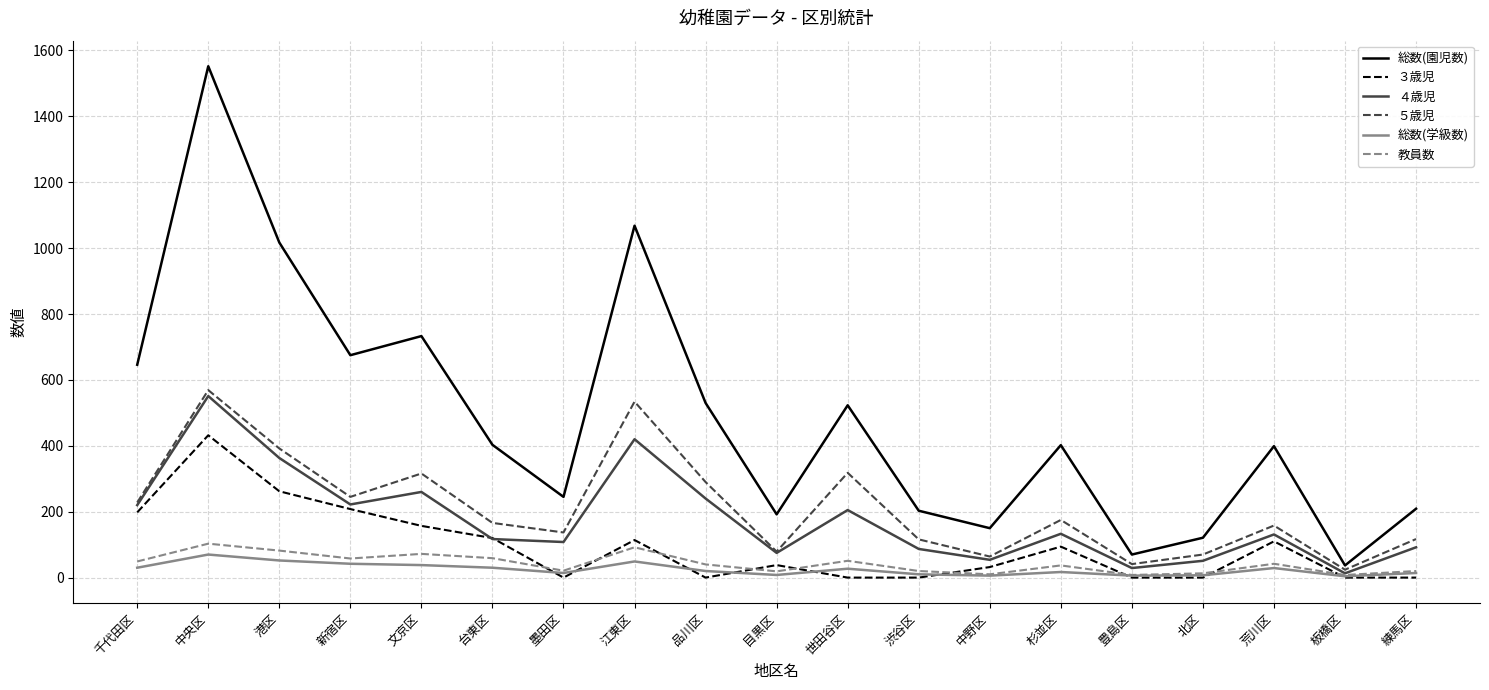

What value does the 総数(園児数) series have at 荒川区, to the nearest 50?

400